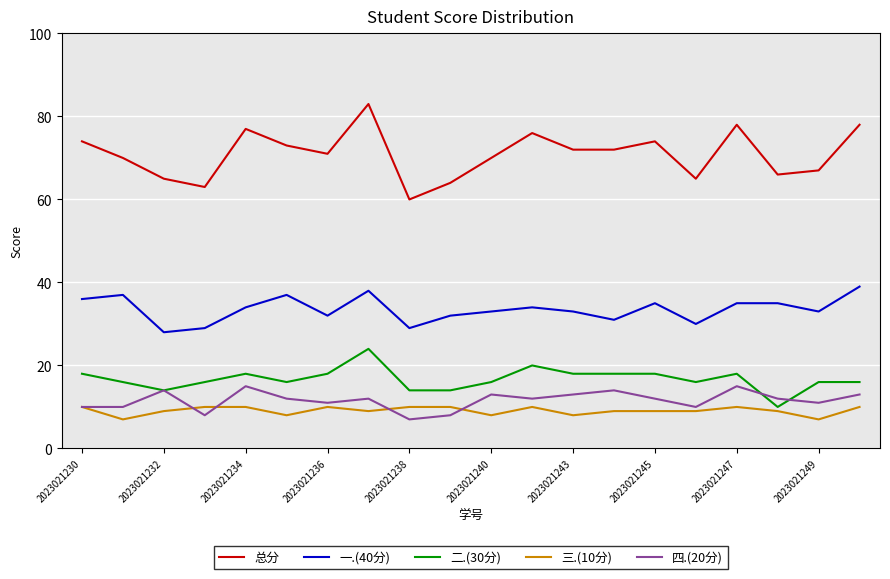

What is the highest value of the 总分 series?

83